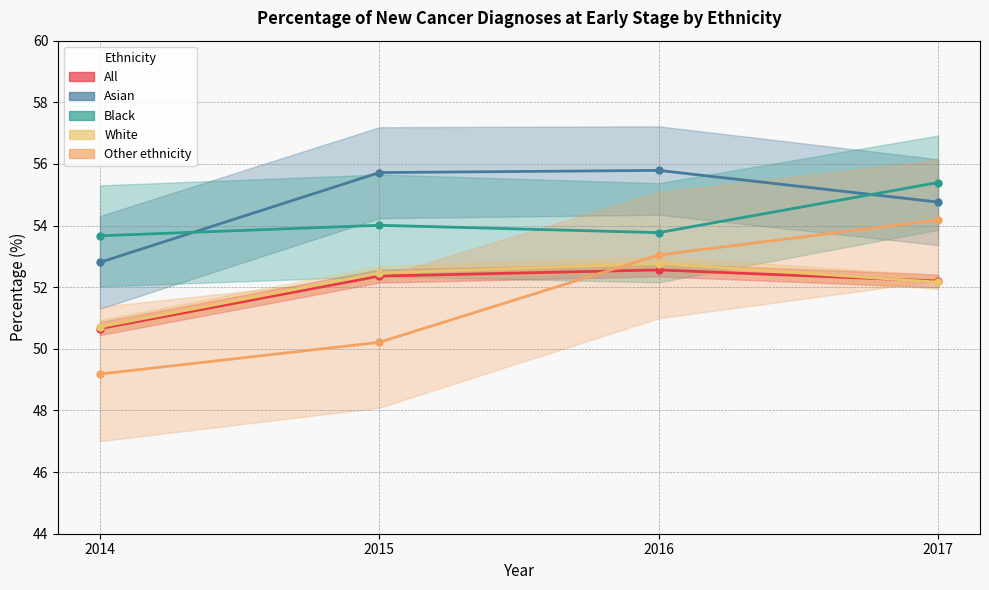

The White series shows 52.5 at 2015. True or false?

True